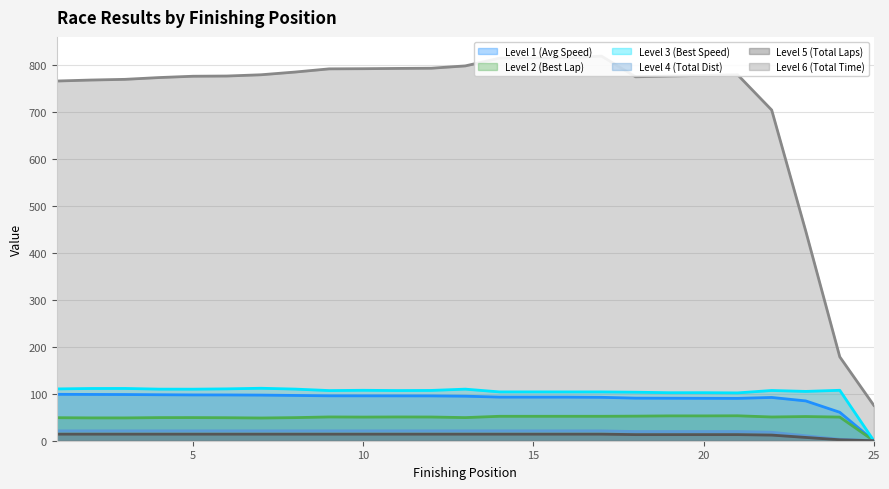

At which label does Best Lap time reach its minimum?

25